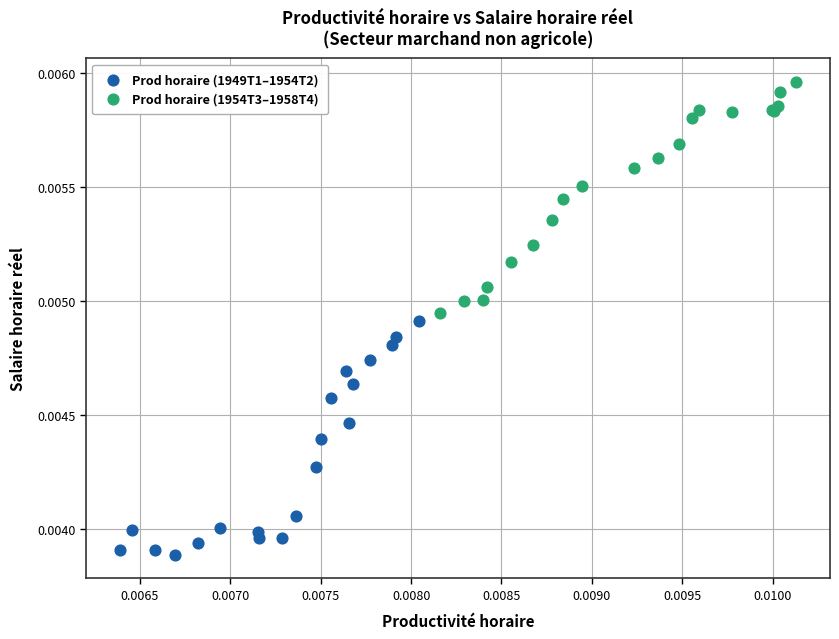

Which series reaches the maximum Y coordinate?

Prod horaire (1954T3–1958T4)